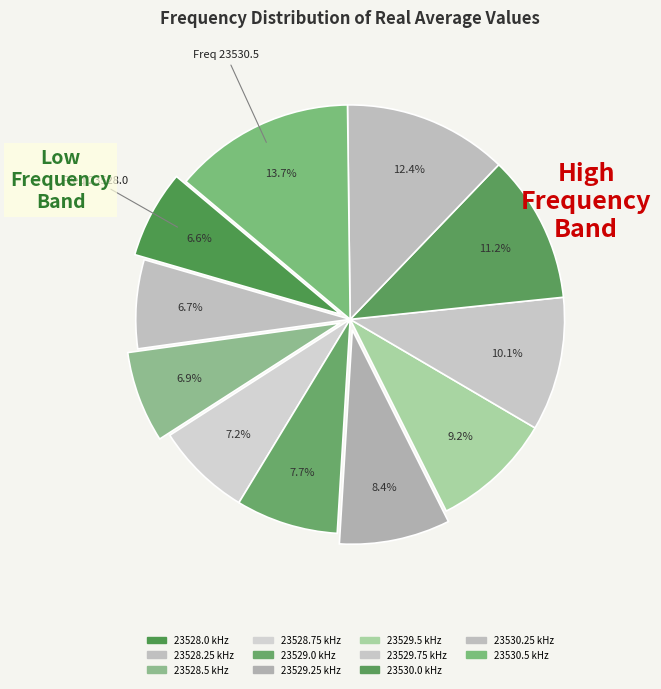

To the nearest percent, what percentage of the pie is 23528.0?

7%